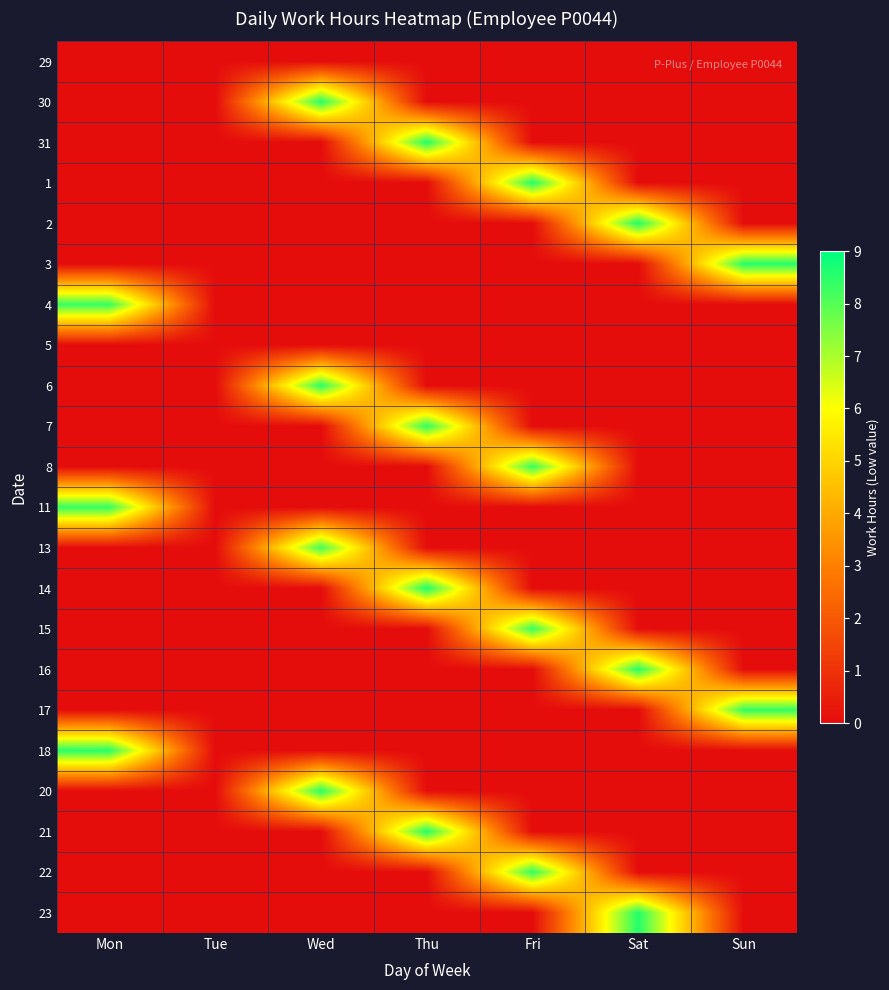

What is the difference between the highest and lowest values at Wed?

8.6